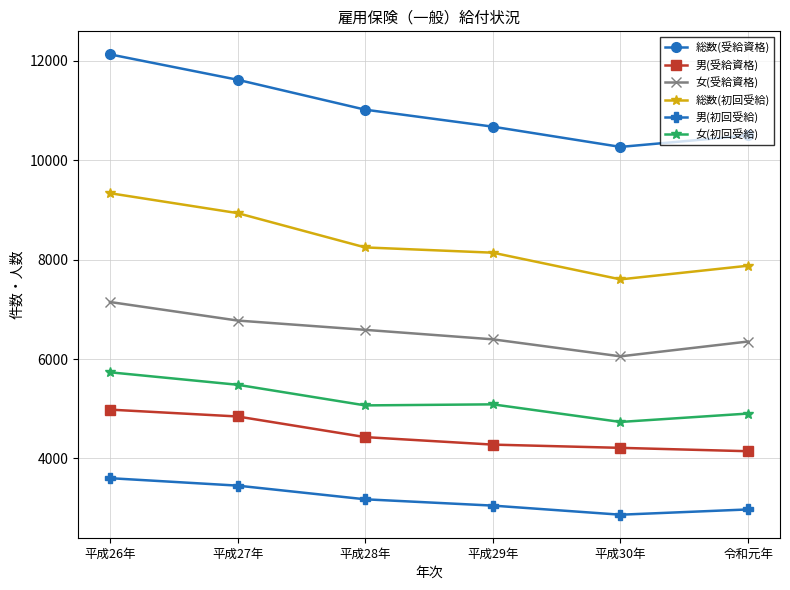

True or false: 総数(受給資格) has more than 1 interior local peaks.

False